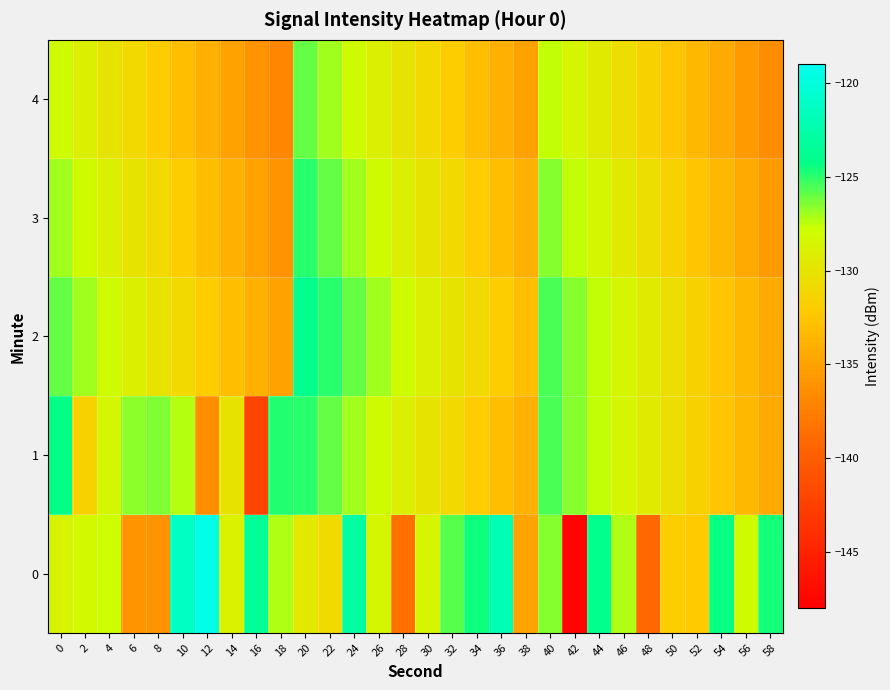

Which category has the highest value across all series?

12